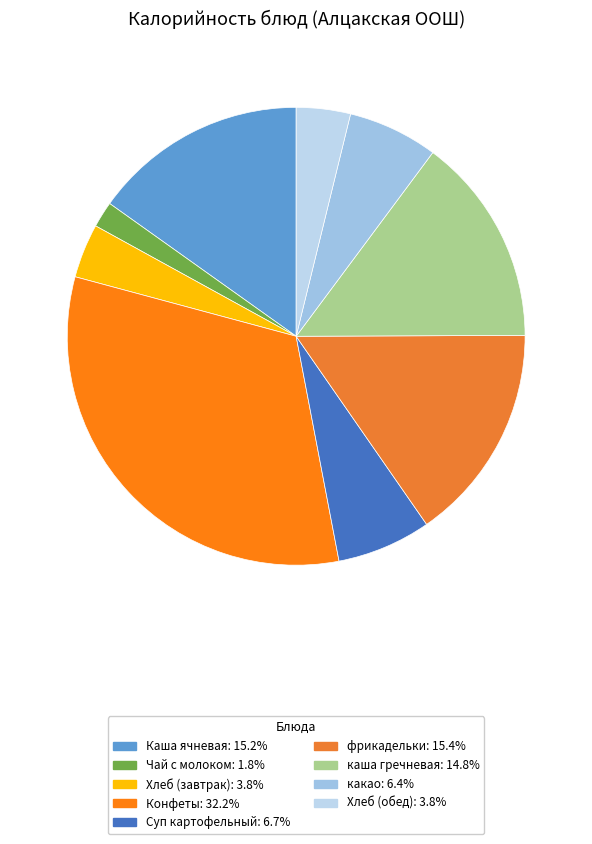

True or false: Конфеты accounts for 32% of the total.

True